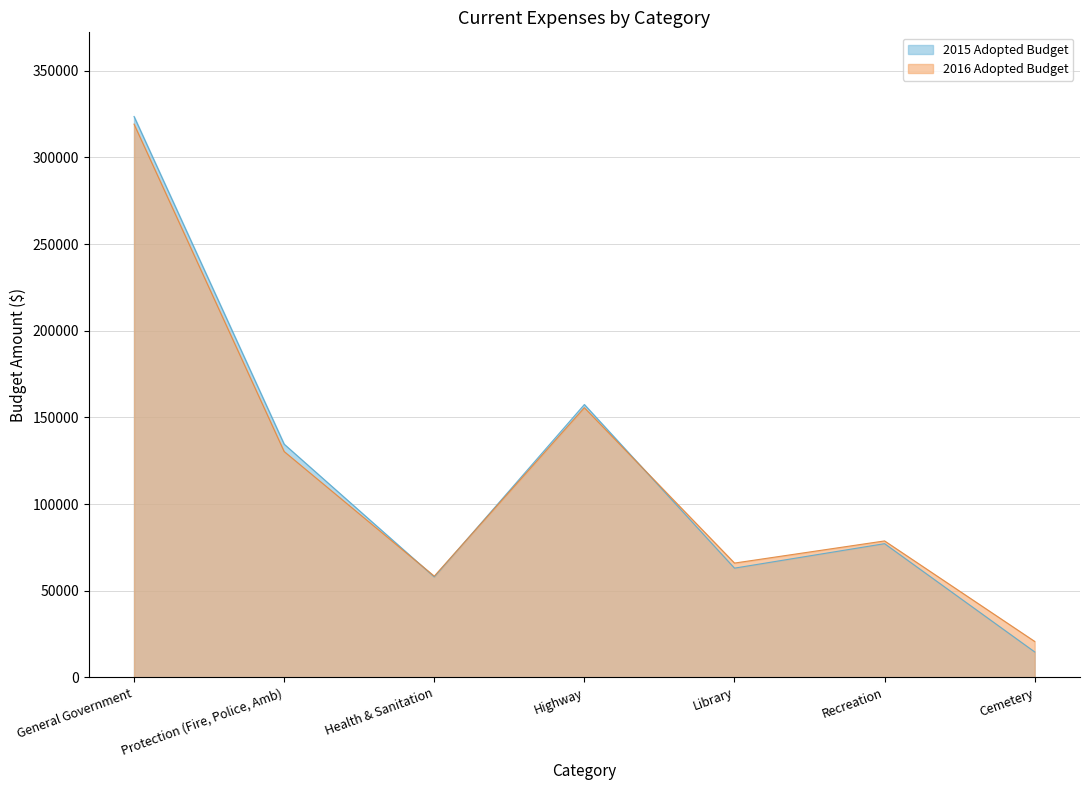

Reading left to right, extract all data points from this chart.

2014 Adopted Budget: General Government=319210	Protection (Fire, Police, Amb)=130320	Health & Sanitation=58425	Highway=155600	Library=65965	Recreation=78745	Cemetery=20750
2015 Adopted Budget: General Government=323625	Protection (Fire, Police, Amb)=134570	Health & Sanitation=57975	Highway=157450	Library=63044	Recreation=77170	Cemetery=14700